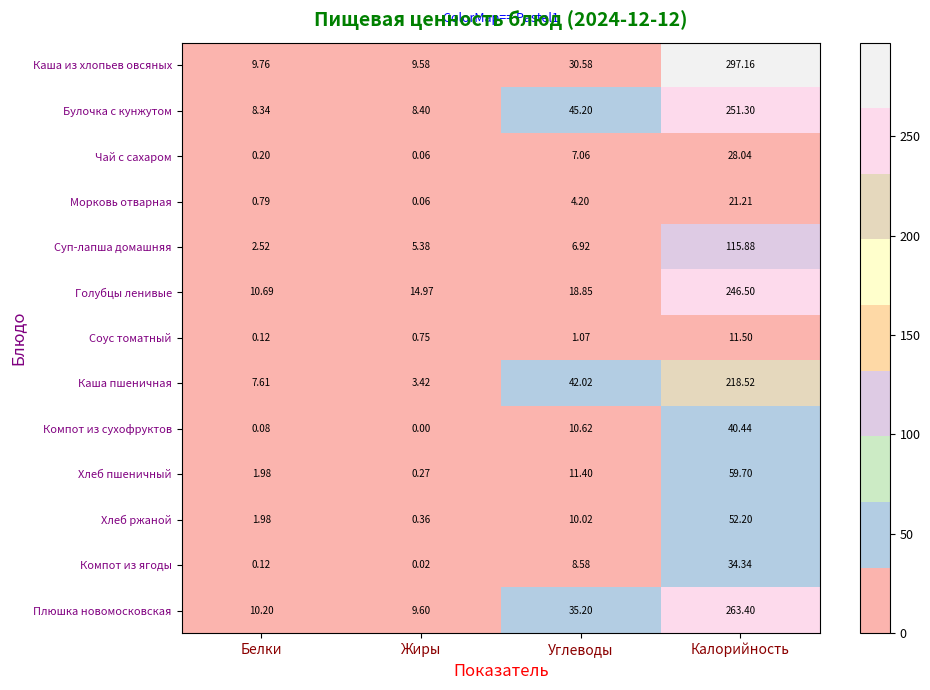

Between Белки and Жиры, which series saw the biggest shift?

Голубцы ленивые